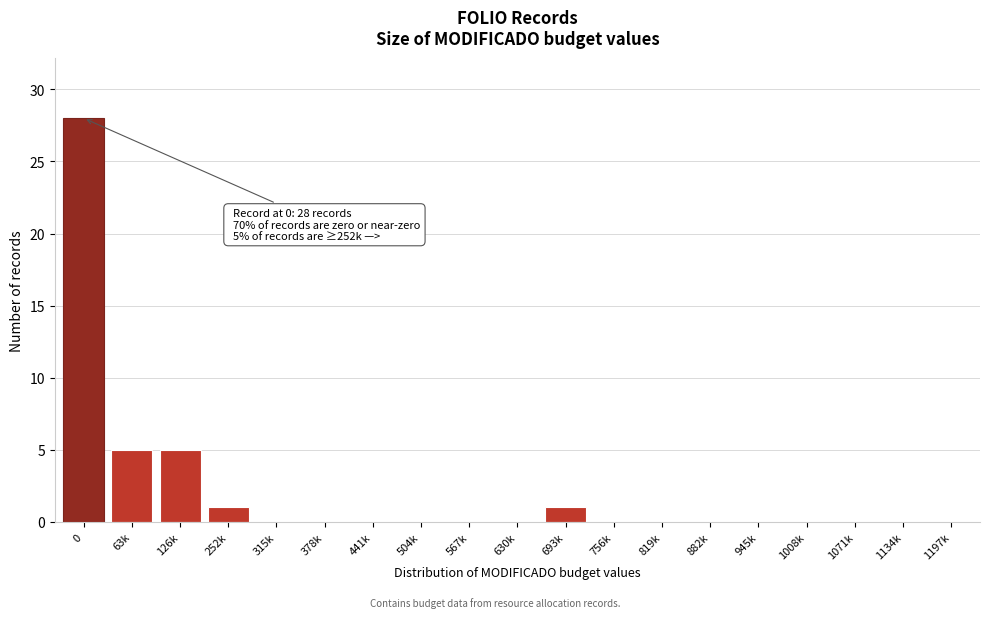

Reading right to left, list all the values displayed in this chart.

1197k=0	1134k=0	1071k=0	1008k=0	945k=0	882k=0	819k=0	756k=0	693k=1	630k=0	567k=0	504k=0	441k=0	378k=0	315k=0	252k=1	126k=5	63k=5	0=28